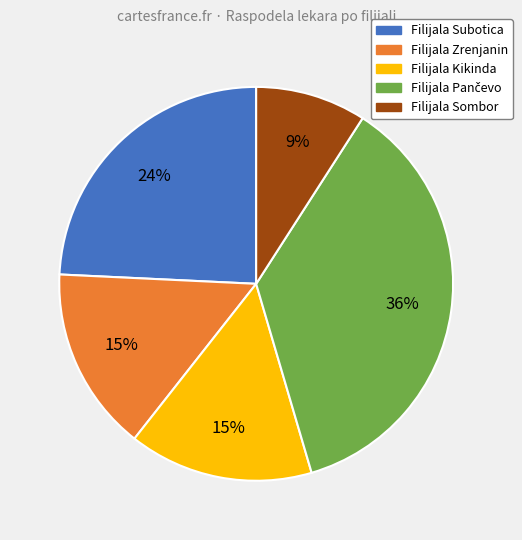

What is the smallest slice in the pie chart?

Filijala Sombor